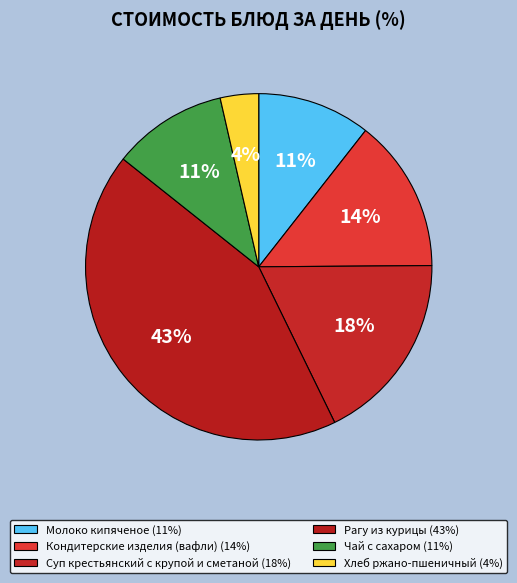

How many segments does this pie chart have?

6